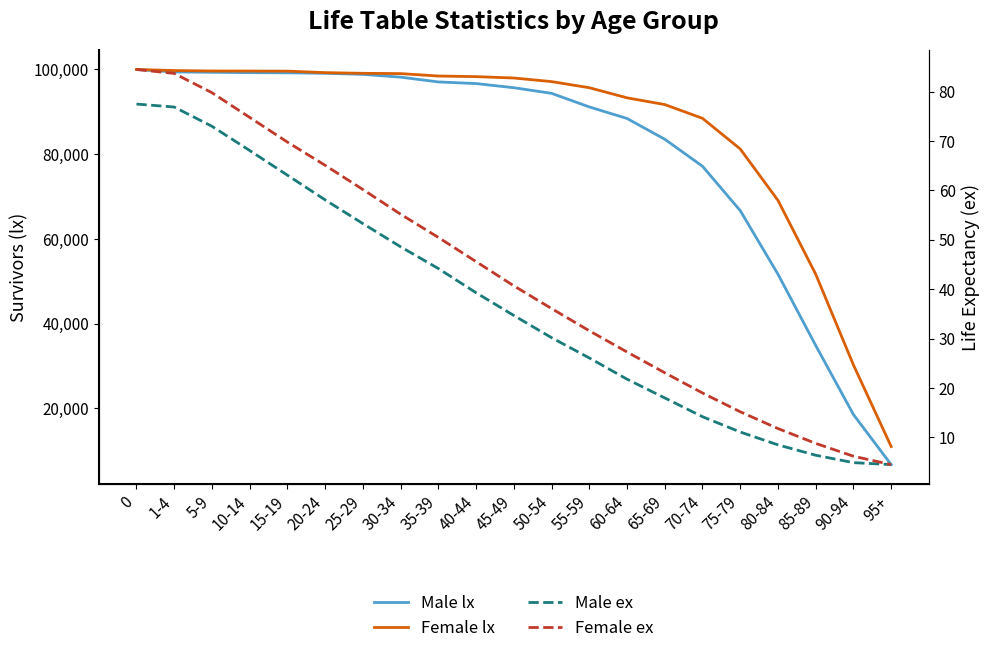

Rank the series by their maximum value, from highest to lowest.

Male lx, Female lx, Female ex, Male ex